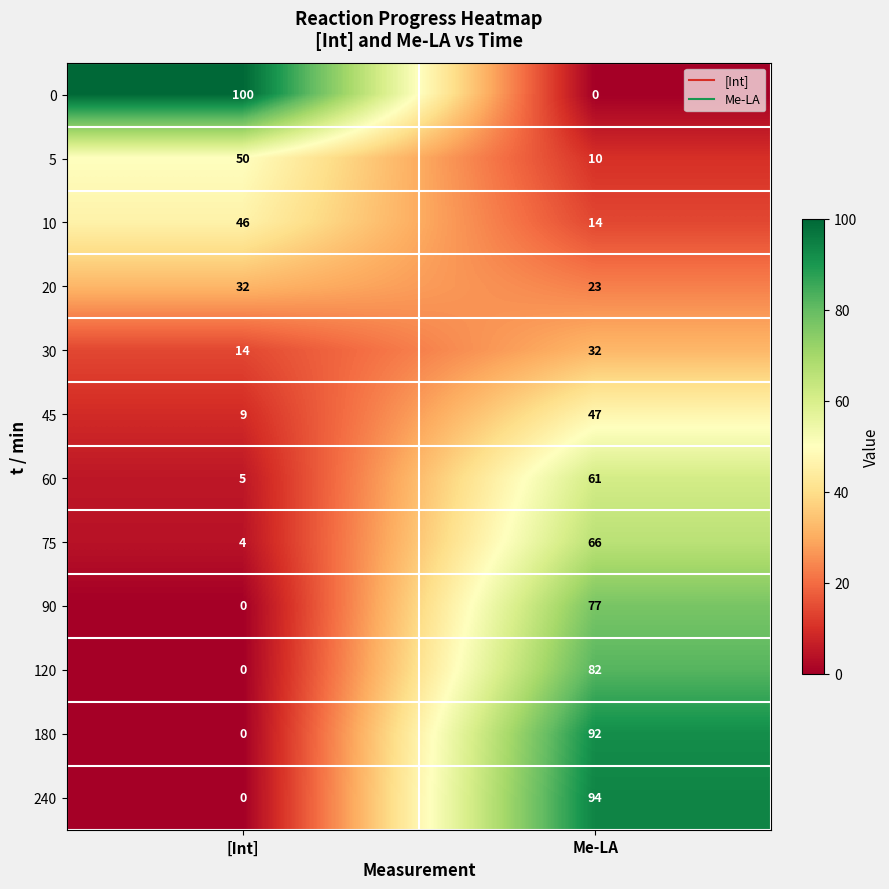

Which series changed the most between [Int] and Me-LA?

0